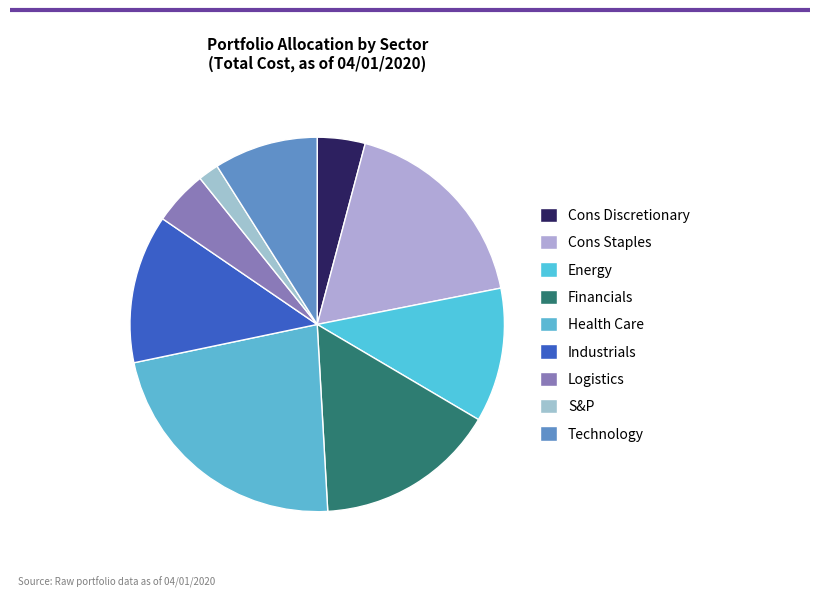

Is it true that S&P is 2% of the pie?

True